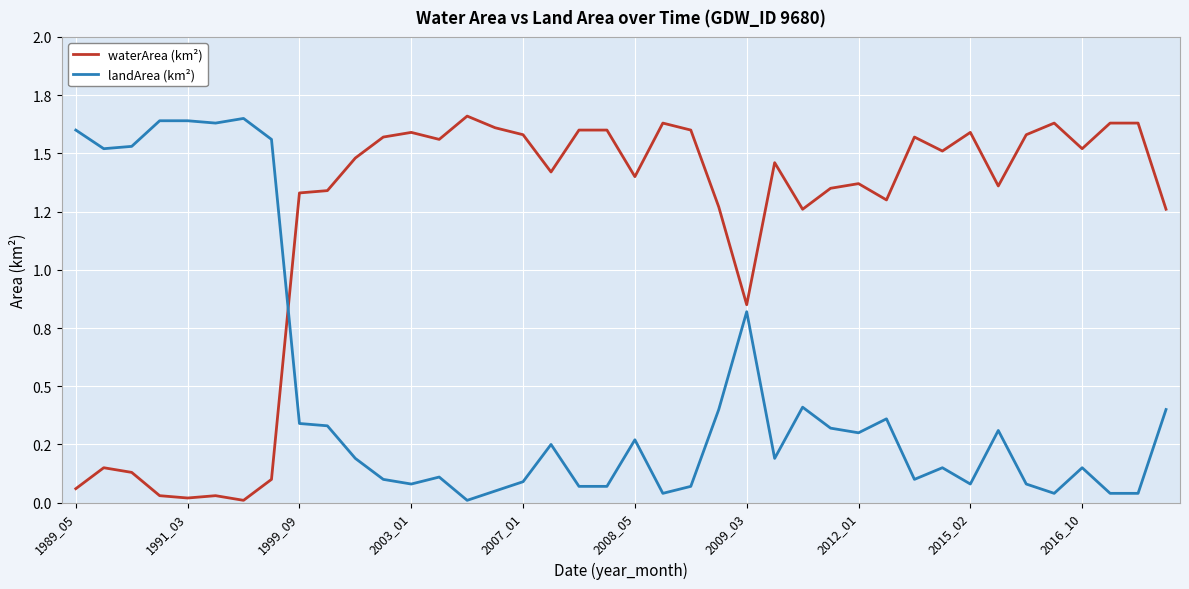

What are all the series names shown in the legend?

waterArea (km²), landArea (km²)